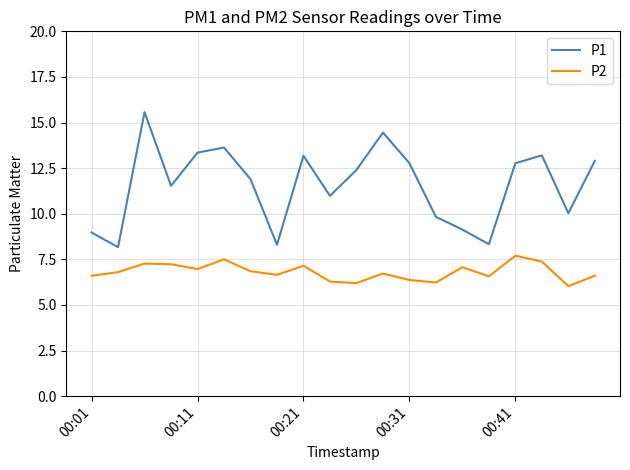

True or false: P2 and P1 cross at least once.

False